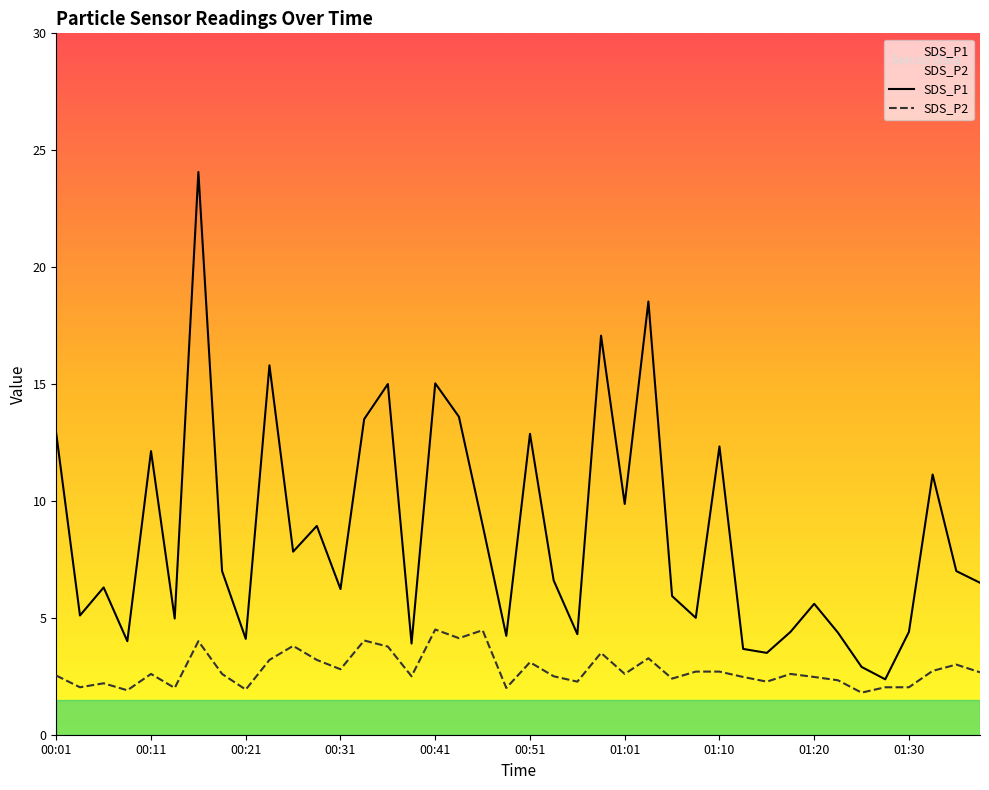

At which label does SDS_P1 first exceed 6?

00:01